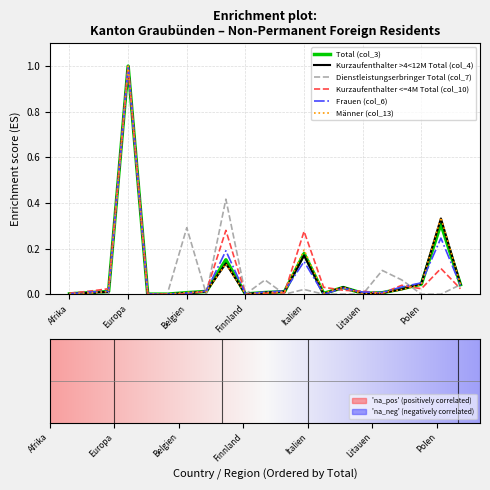

What is the maximum value shown in the chart?

1.0